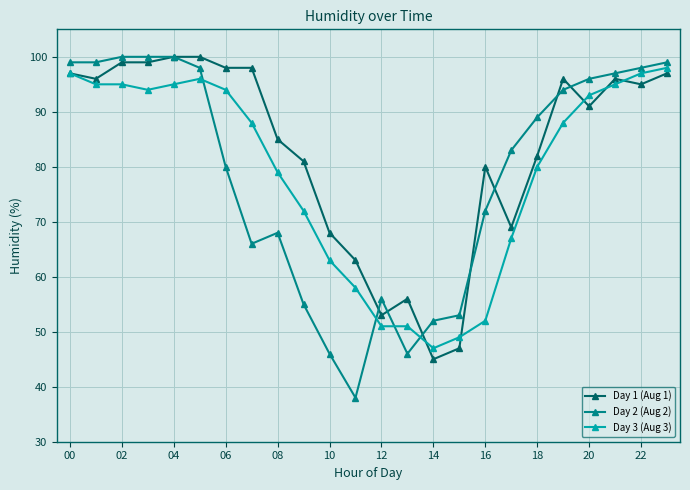

Which series has the largest total across all categories?

Day 1 (Aug 1)